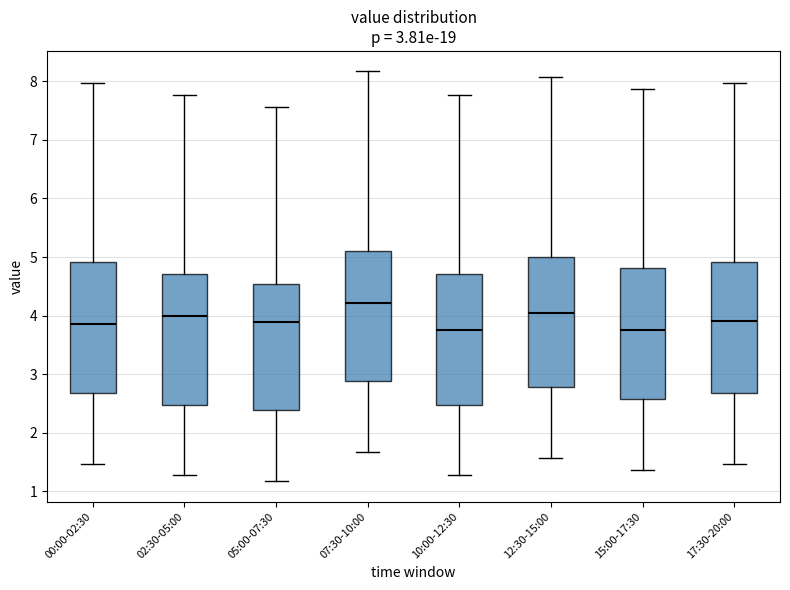

Which box's median line is the highest?

07:30-10:00